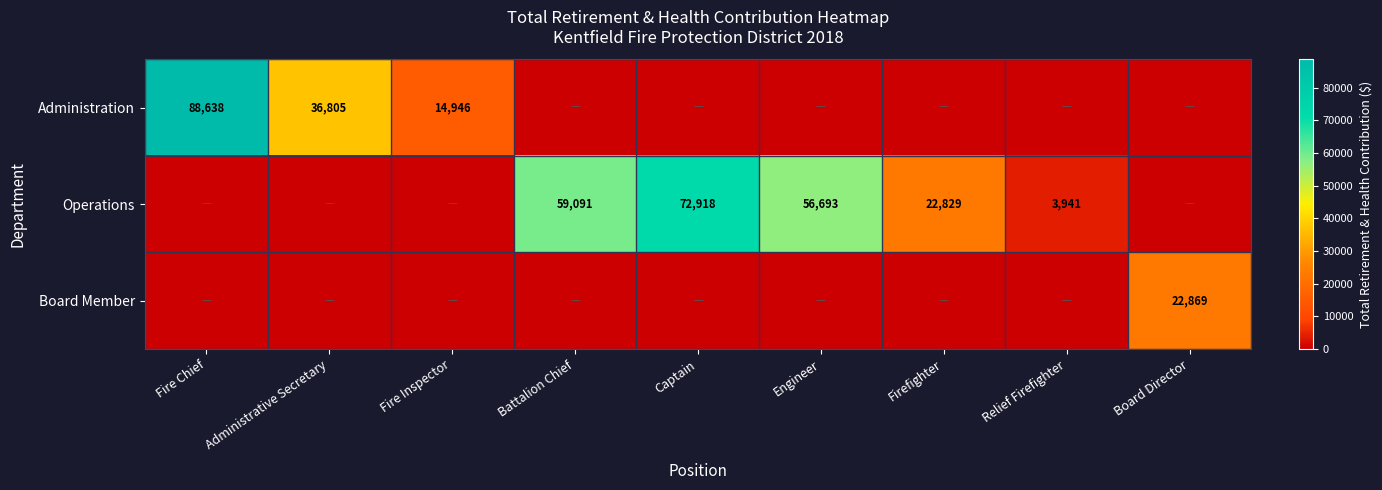

What is the sum of the Operations values at Captain and Relief Firefighter?

76859